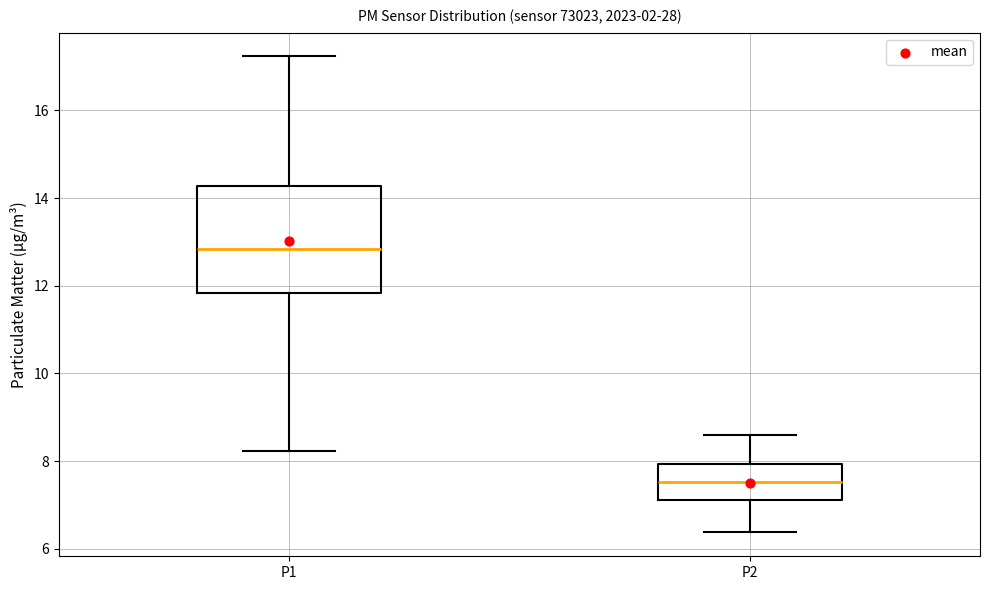

Which box's median line is the highest?

P1